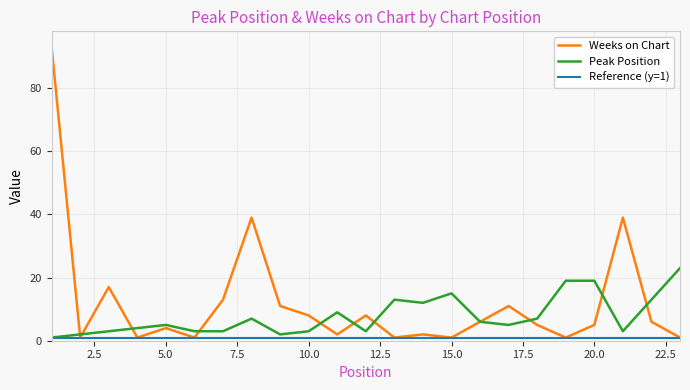

What is the value of the Weeks on Chart point at the 21st from the left?

39